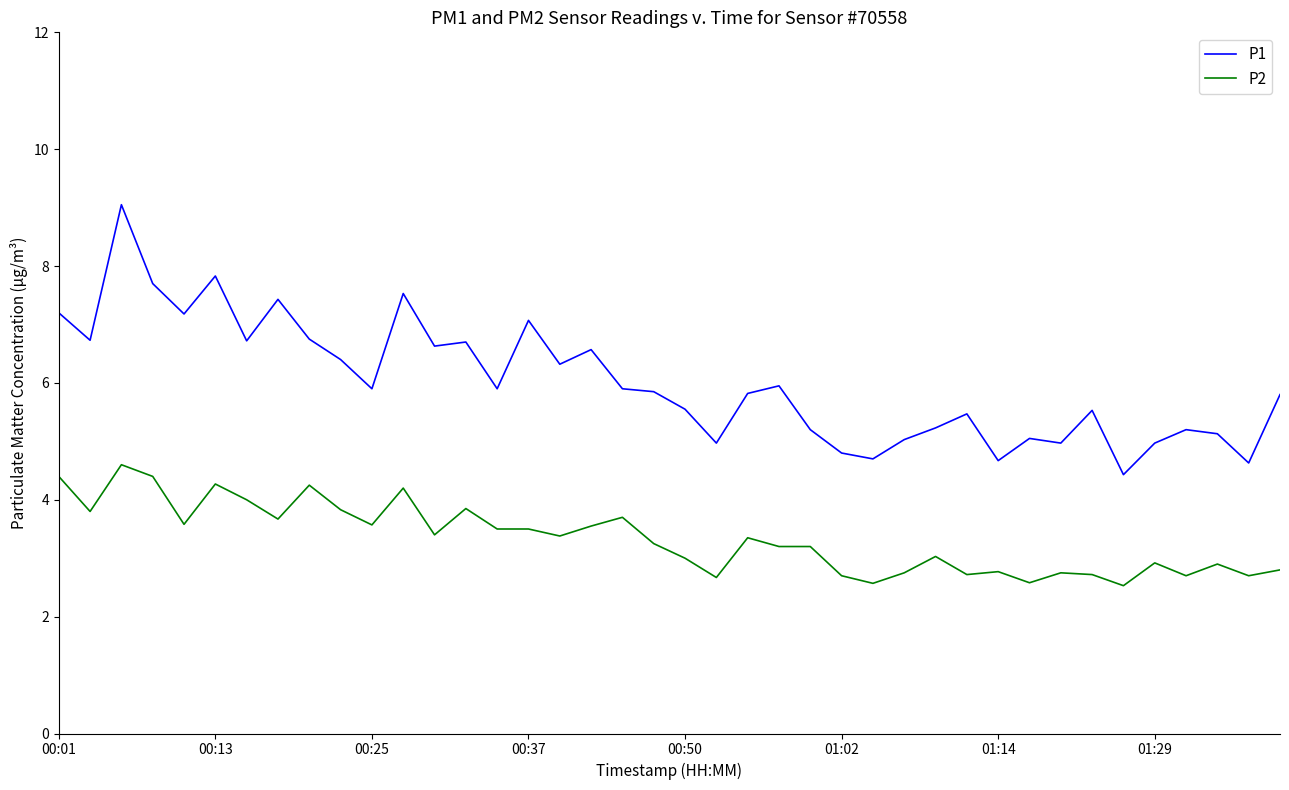

What is the minimum value shown in the chart?

2.5